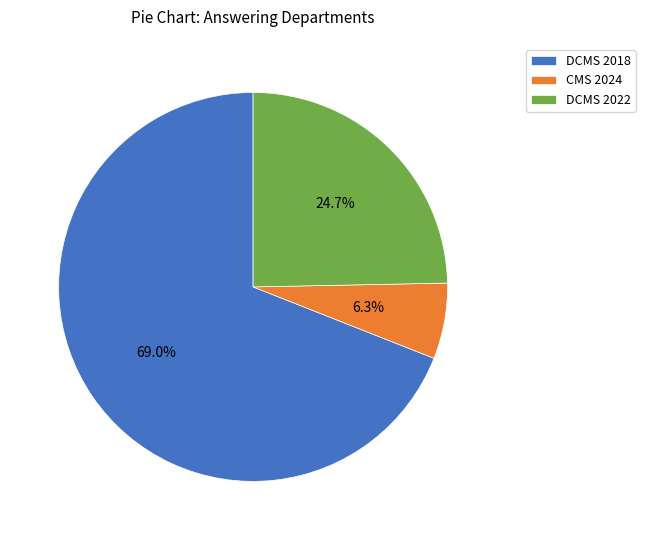

Which category has the biggest portion of the pie?

DCMS 2018